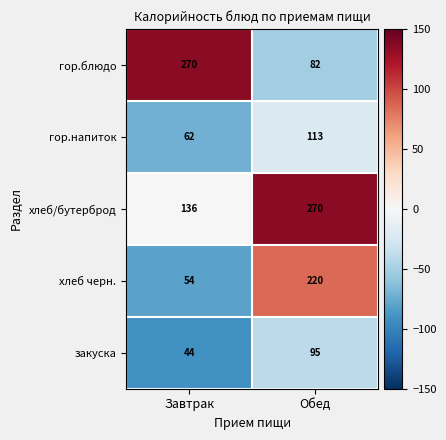

The value of закуска at Завтрак is 44. True or false?

True